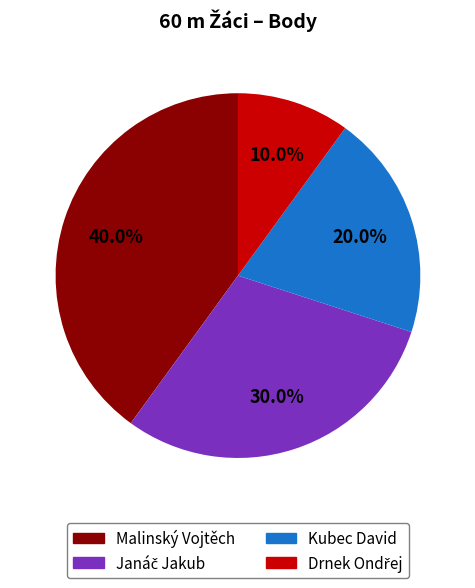

Combined, do Malinský Vojtěch and Kubec David account for over 50%?

Yes